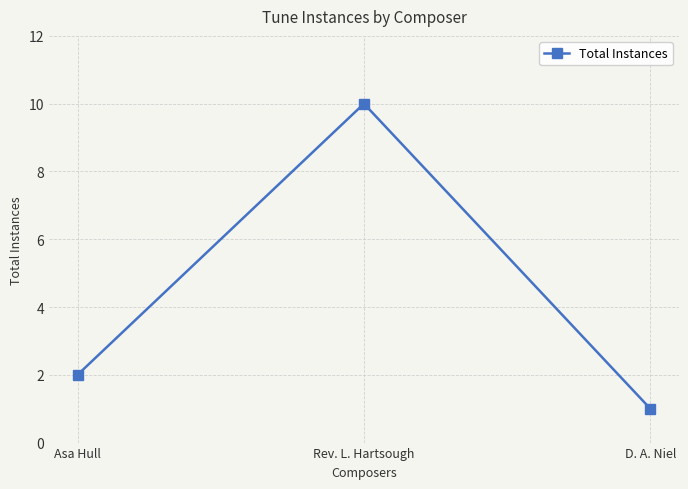

The chart shows a value of 0 at D. A. Niel. True or false?

False